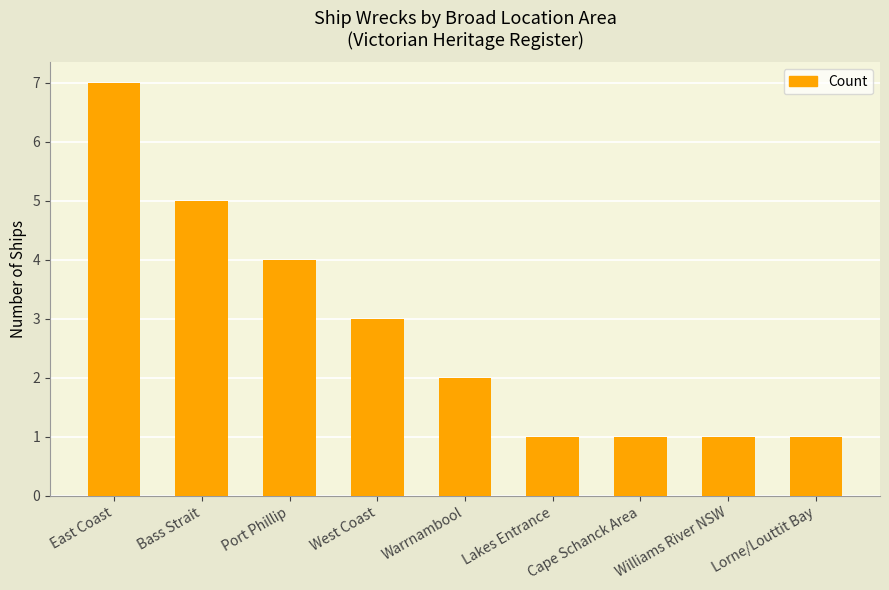

What is the smallest value displayed?

1